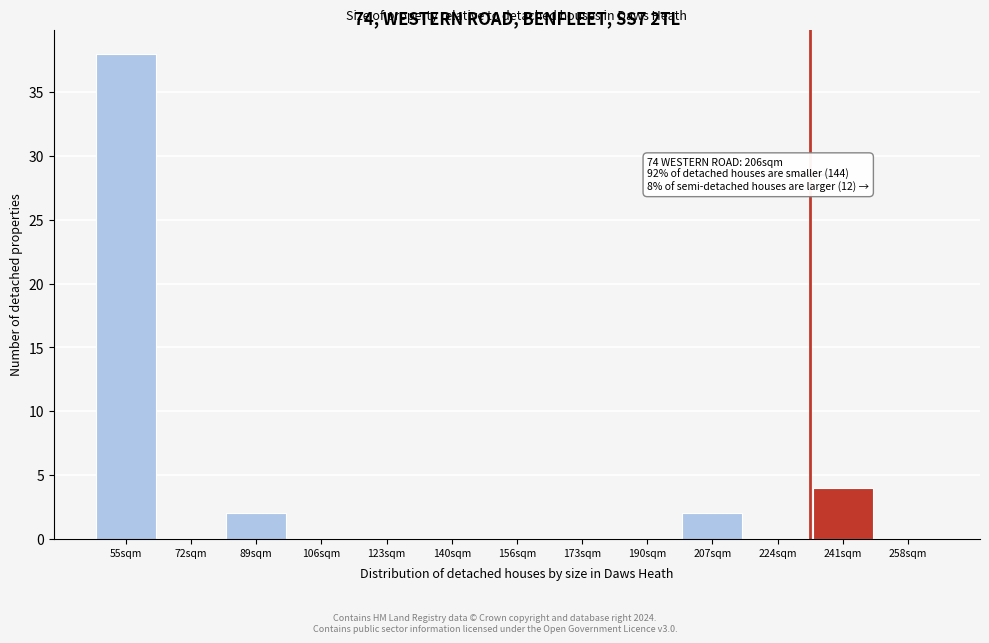

Reading left to right, list all the values displayed in this chart.

55sqm=38	72sqm=0	89sqm=2	106sqm=0	123sqm=0	140sqm=0	156sqm=0	173sqm=0	190sqm=0	207sqm=2	224sqm=0	241sqm=4	258sqm=0